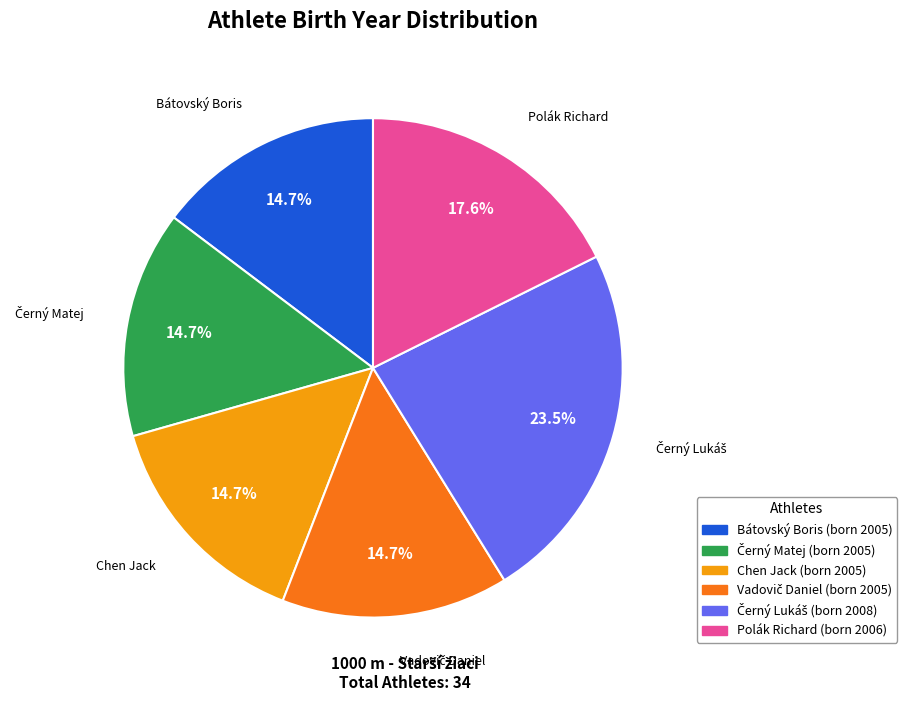

To the nearest percent, what is the average slice percentage?

17%